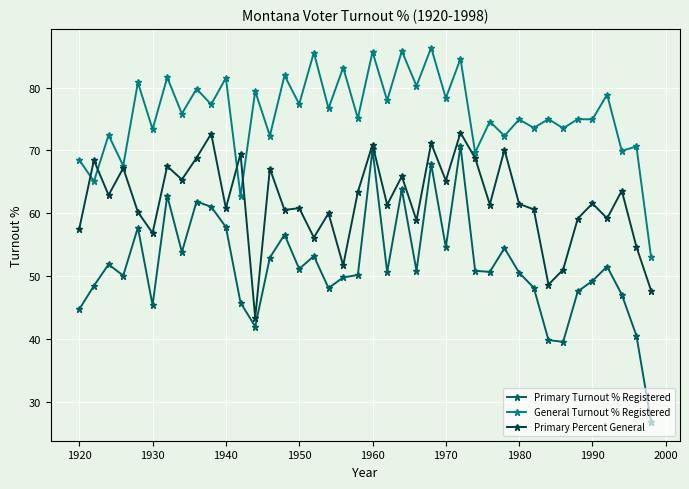

Which series has the largest range (max minus min)?

Primary Turnout % Registered